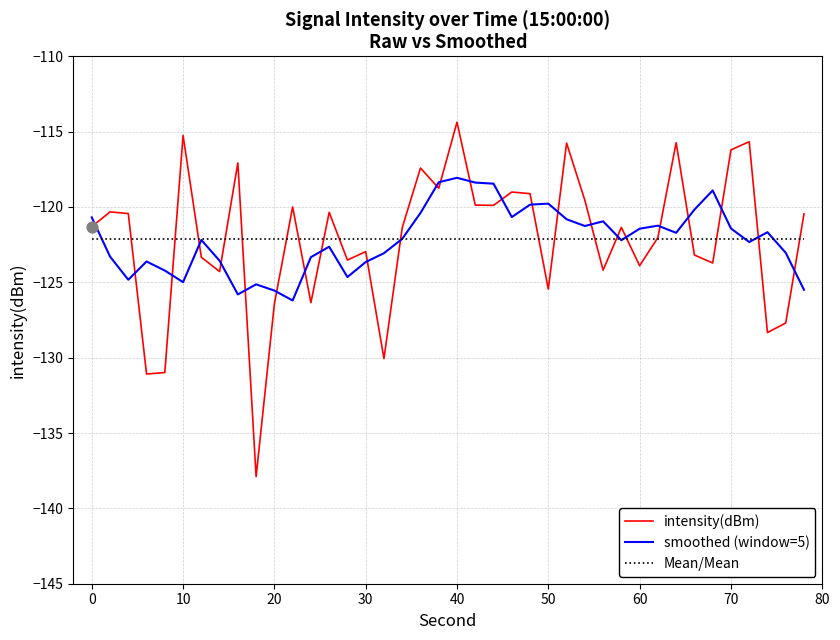

What is the greatest value displayed?

-114.4